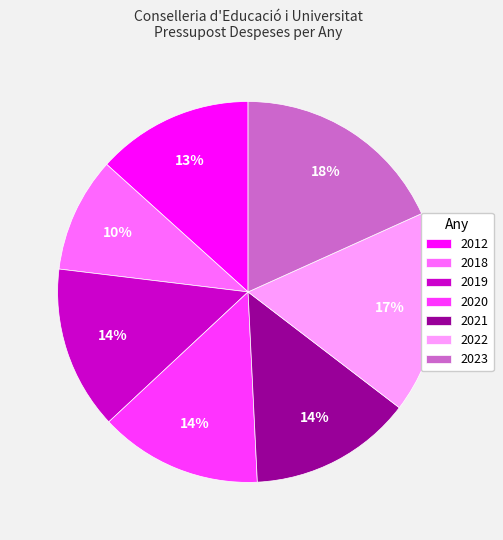

Is it true that 2018 is 22% of the pie?

False